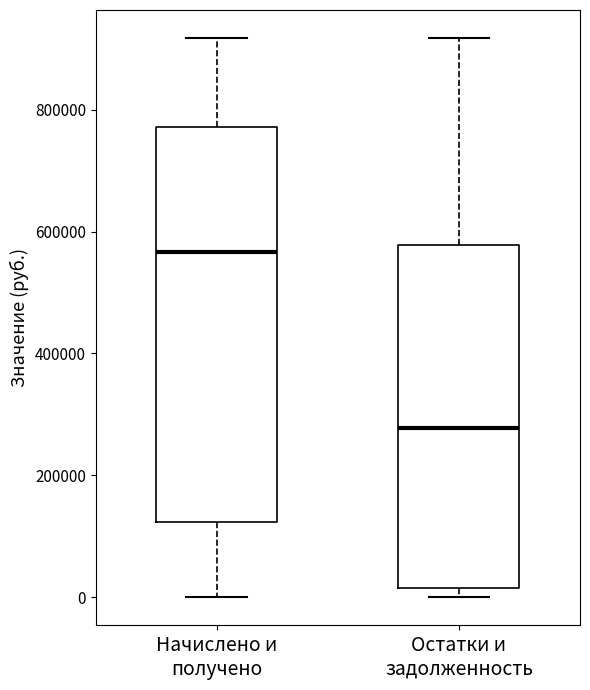

Where is the lower edge of the box for Остатки и задолженность on the y-axis? The values are not printed on the chart, so give them approximately, as read against the axis.

20000